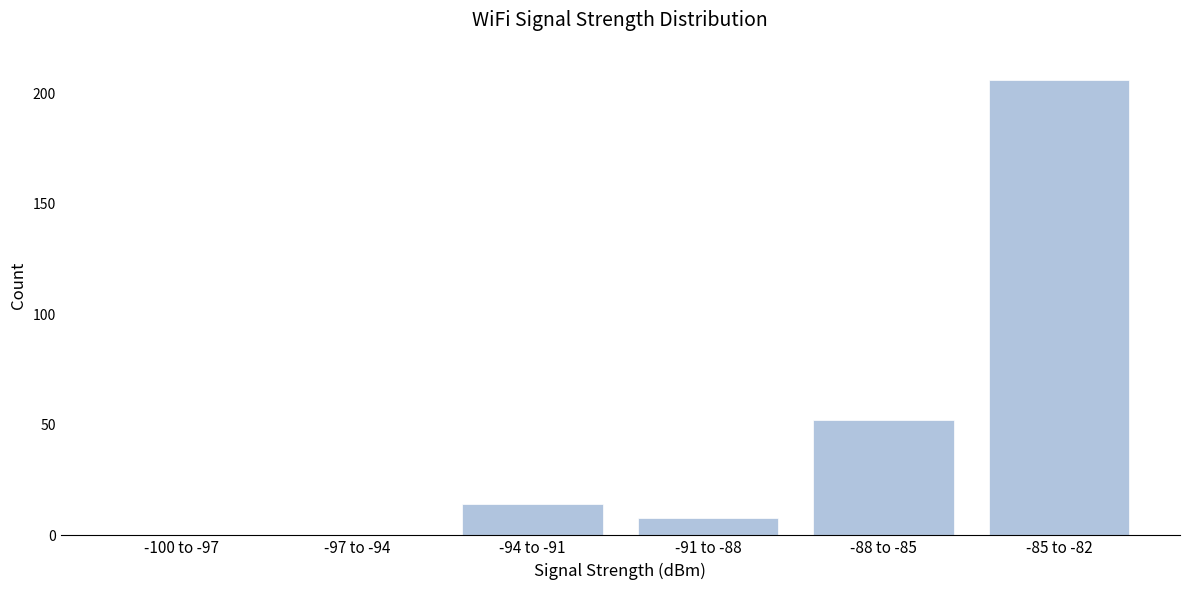

Reading left to right, extract all data points from this chart.

-100 to -97=0	-97 to -94=0	-94 to -91=14	-91 to -88=8	-88 to -85=52	-85 to -82=206